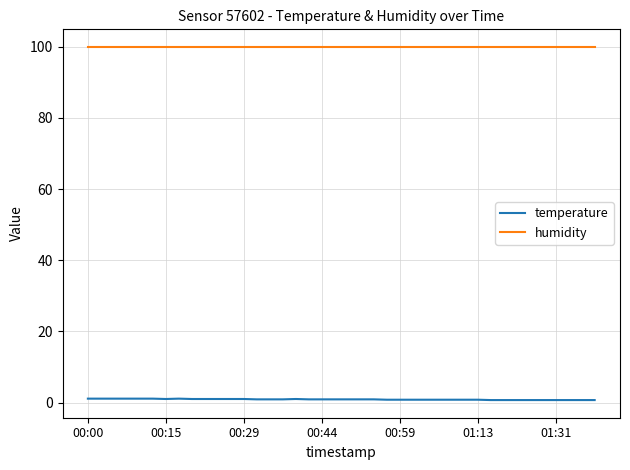

How many lines are shown in the chart?

2